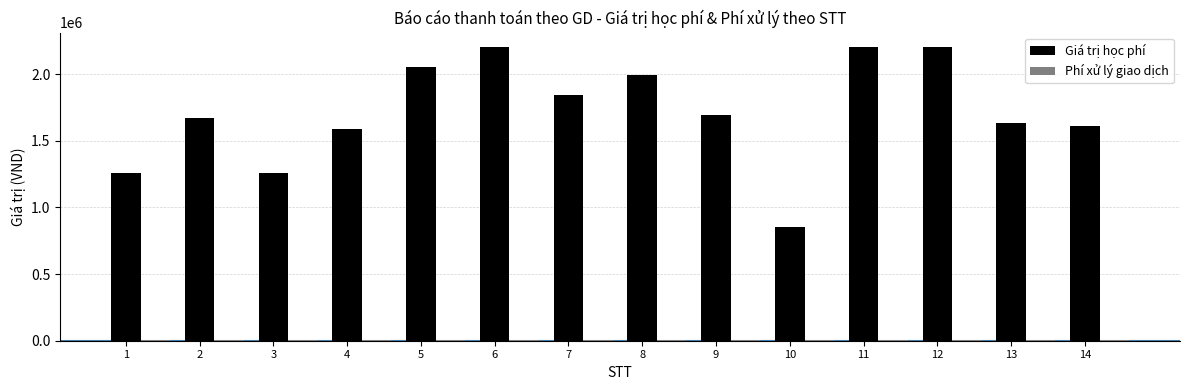

The value of Giá trị học phí at 10 is 1300531. True or false?

False